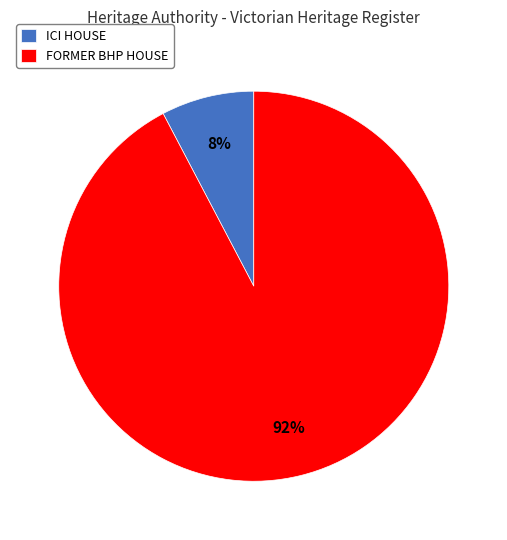

What is the majority slice?

FORMER BHP HOUSE